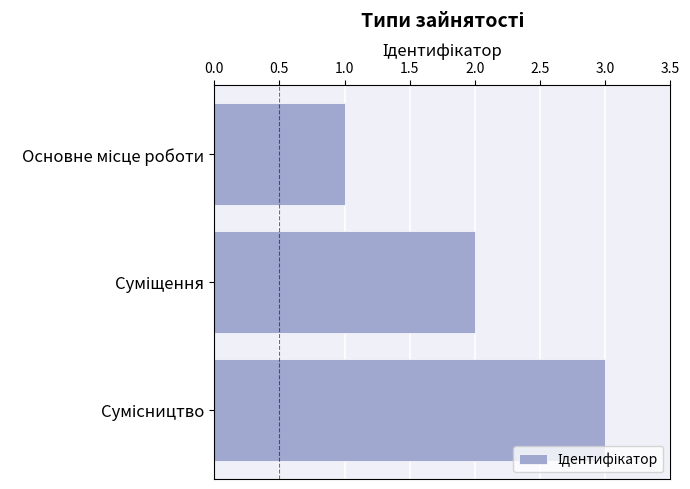

What is the difference between the maximum and minimum values?

2